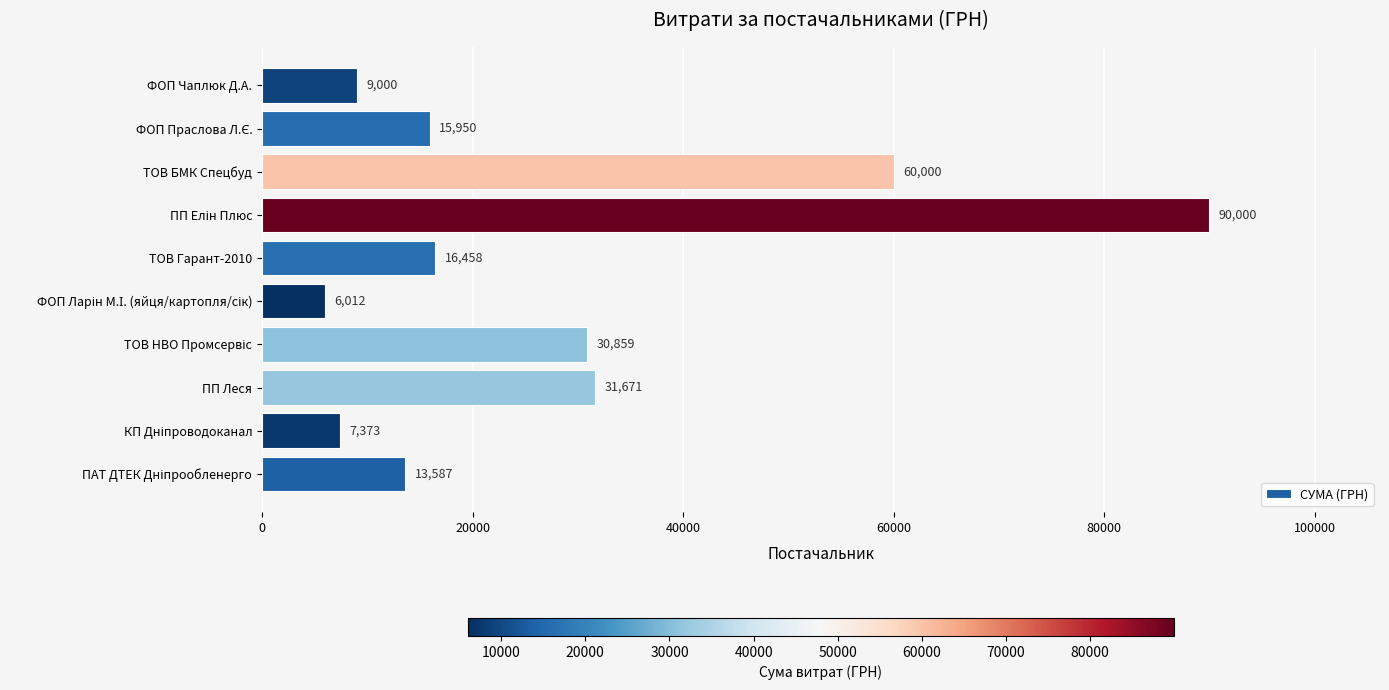

Does the chart contain any negative values?

No